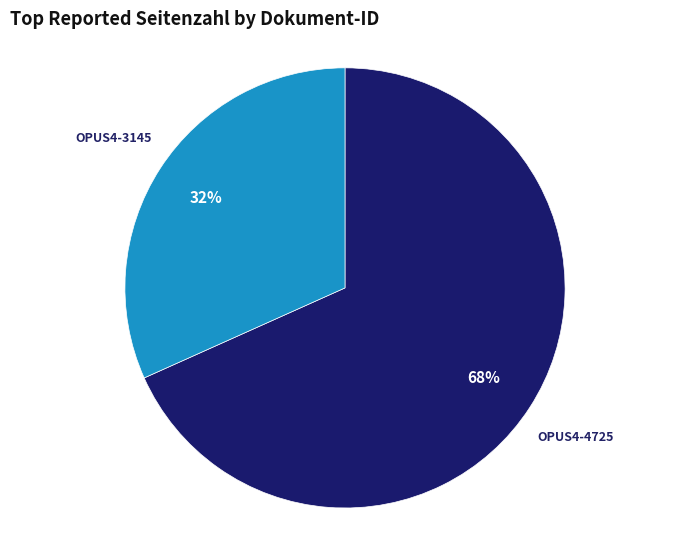

True or false: OPUS4-3145 accounts for 32% of the total.

True